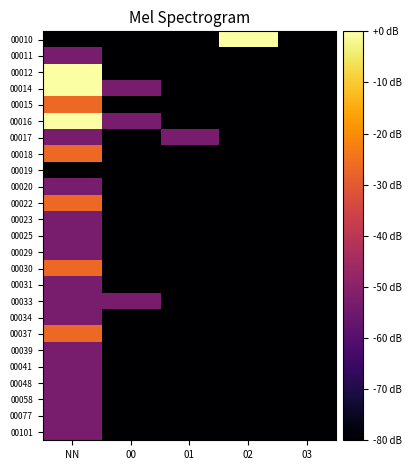

Reading right to left, list all the values displayed in this chart.

00010: 03=-80.0	02=-0.0	01=-80.0	00=-80.0	NN=-80.0
00011: 03=-80.0	02=-80.0	01=-80.0	00=-80.0	NN=-53.3
00012: 03=-80.0	02=-80.0	01=-80.0	00=-80.0	NN=-0.0
00014: 03=-80.0	02=-80.0	01=-80.0	00=-53.3	NN=-0.0
00015: 03=-80.0	02=-80.0	01=-80.0	00=-80.0	NN=-26.7
00016: 03=-80.0	02=-80.0	01=-80.0	00=-53.3	NN=-0.0
00017: 03=-80.0	02=-80.0	01=-53.3	00=-80.0	NN=-53.3
00018: 03=-80.0	02=-80.0	01=-80.0	00=-80.0	NN=-26.7
00019: 03=-80.0	02=-80.0	01=-80.0	00=-80.0	NN=-80.0
00020: 03=-80.0	02=-80.0	01=-80.0	00=-80.0	NN=-53.3
00022: 03=-80.0	02=-80.0	01=-80.0	00=-80.0	NN=-26.7
00023: 03=-80.0	02=-80.0	01=-80.0	00=-80.0	NN=-53.3
00025: 03=-80.0	02=-80.0	01=-80.0	00=-80.0	NN=-53.3
00029: 03=-80.0	02=-80.0	01=-80.0	00=-80.0	NN=-53.3
00030: 03=-80.0	02=-80.0	01=-80.0	00=-80.0	NN=-26.7
00031: 03=-80.0	02=-80.0	01=-80.0	00=-80.0	NN=-53.3
00033: 03=-80.0	02=-80.0	01=-80.0	00=-53.3	NN=-53.3
00034: 03=-80.0	02=-80.0	01=-80.0	00=-80.0	NN=-53.3
00037: 03=-80.0	02=-80.0	01=-80.0	00=-80.0	NN=-26.7
00039: 03=-80.0	02=-80.0	01=-80.0	00=-80.0	NN=-53.3
00041: 03=-80.0	02=-80.0	01=-80.0	00=-80.0	NN=-53.3
00048: 03=-80.0	02=-80.0	01=-80.0	00=-80.0	NN=-53.3
00058: 03=-80.0	02=-80.0	01=-80.0	00=-80.0	NN=-53.3
00077: 03=-80.0	02=-80.0	01=-80.0	00=-80.0	NN=-53.3
00101: 03=-80.0	02=-80.0	01=-80.0	00=-80.0	NN=-53.3